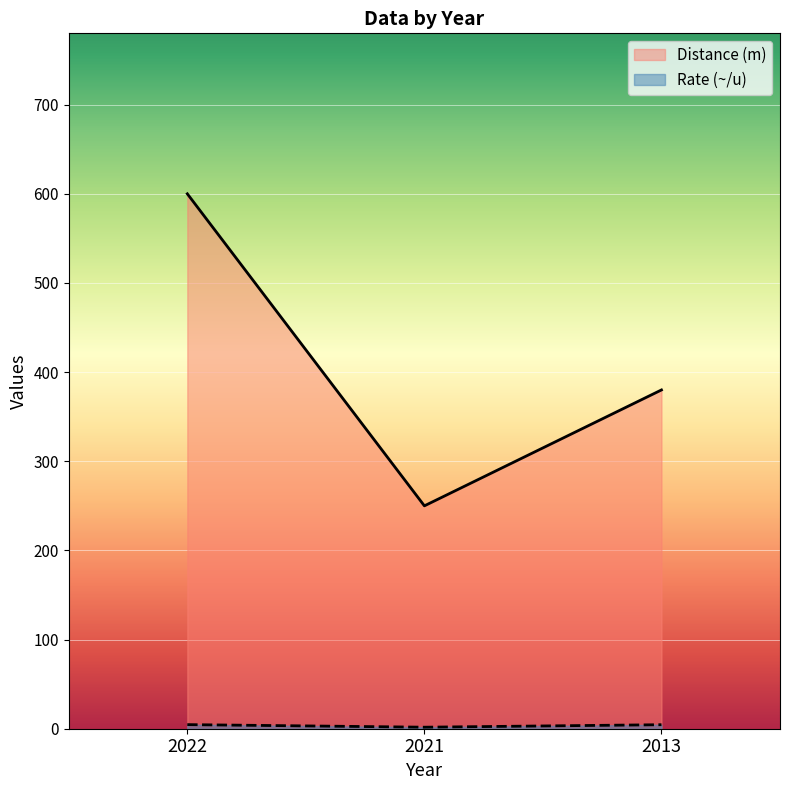

Where does the Distance (m) series first go above 380?

2022